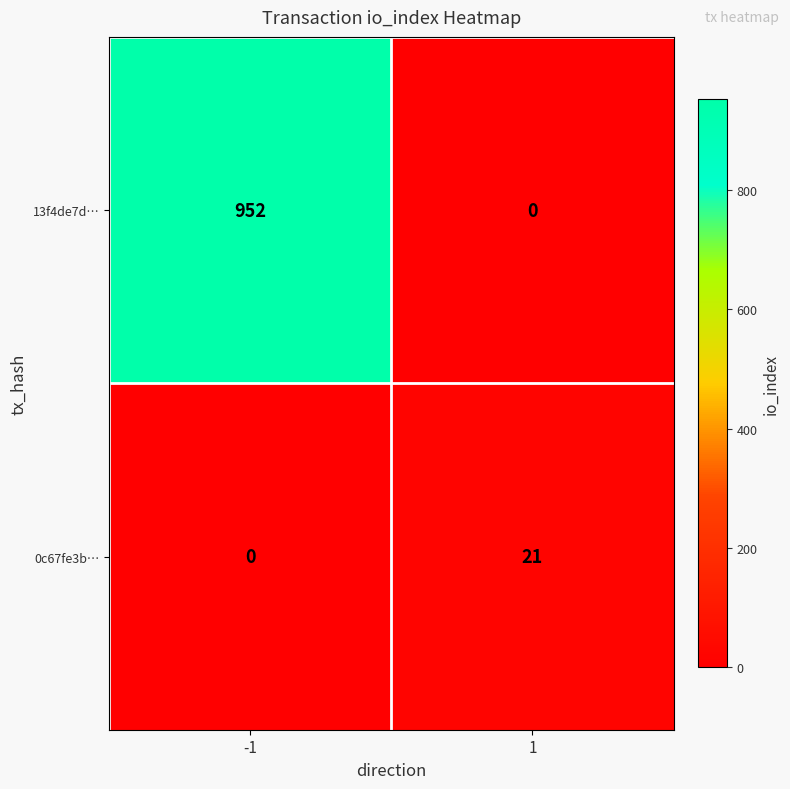

Reading right to left, what are all the values shown in this chart?

13f4de7d…: 0	952
0c67fe3b…: 21	0